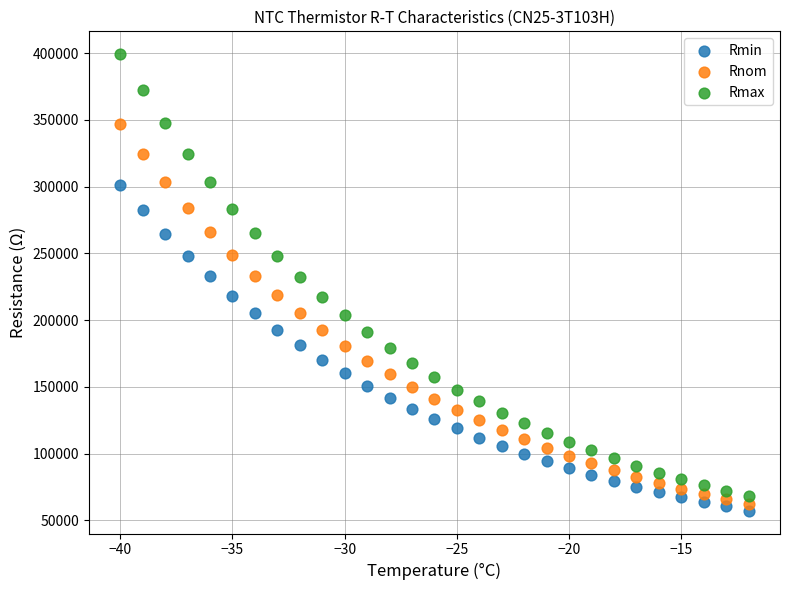

Which series contains the lowest Y value?

Rmin